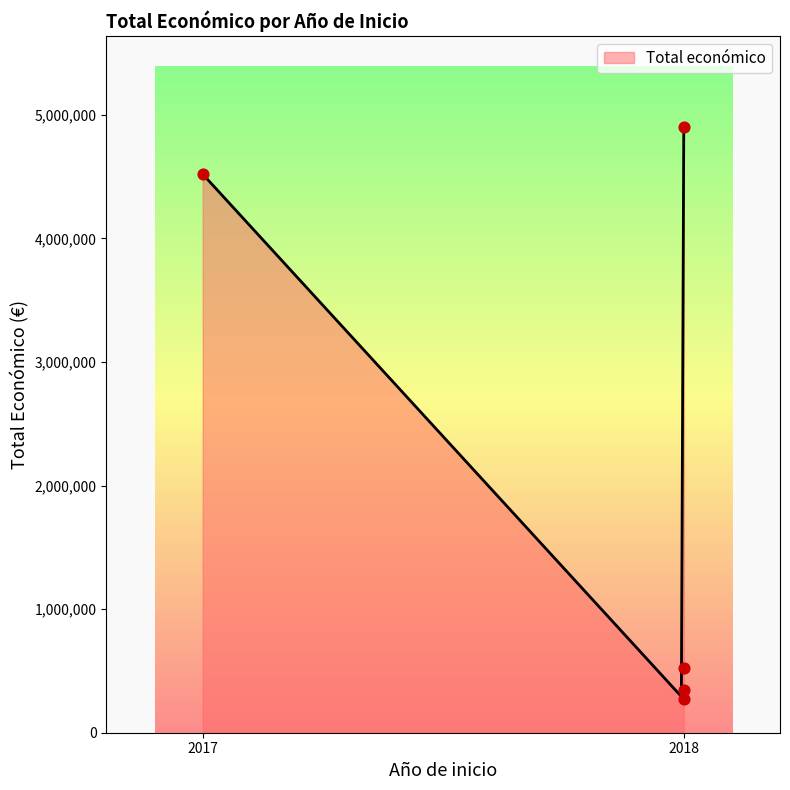

Between 2018 (APITOX) and 2018 (INSECT), which is larger?

2018 (INSECT)